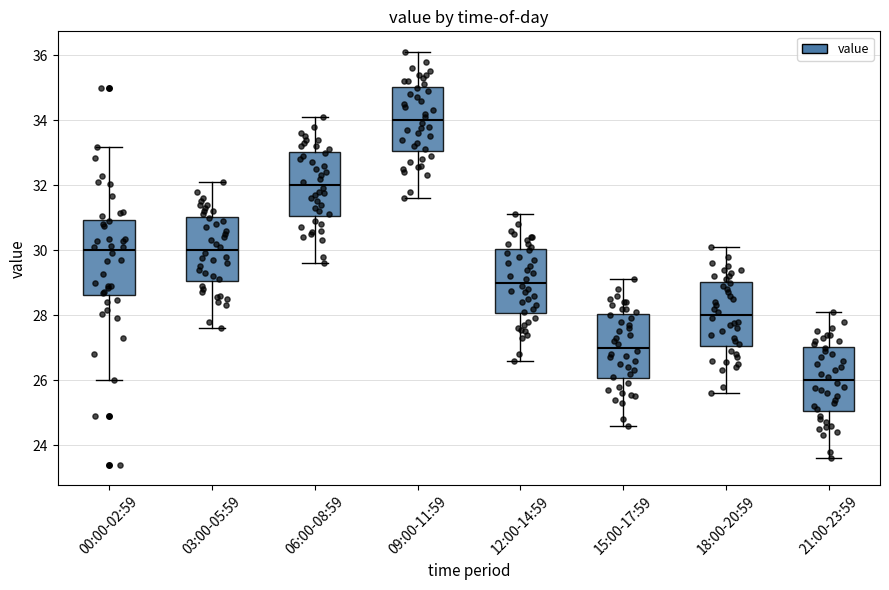

Which box's median line is the lowest?

21:00-23:59